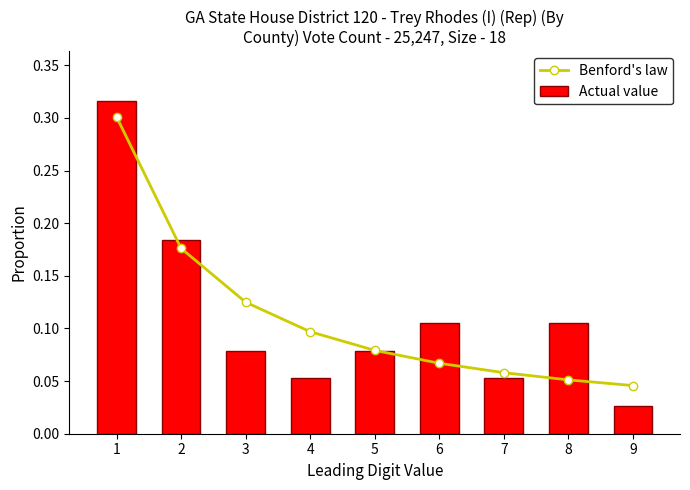

Reading left to right, extract all data points from this chart.

Benford's law: 1=0.3	2=0.2	3=0.1	4=0.1	5=0.1	6=0.1	7=0.1	8=0.1	9=0.0
Actual value: 1=0.3	2=0.2	3=0.1	4=0.1	5=0.1	6=0.1	7=0.1	8=0.1	9=0.0